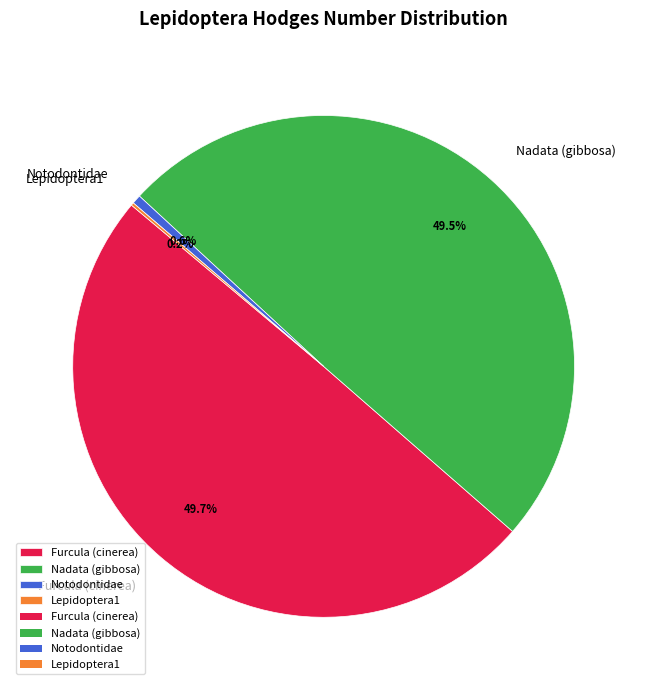

What is the ratio of the value at Nadata (gibbosa) to the value at Furcula (cinerea)?

1.0